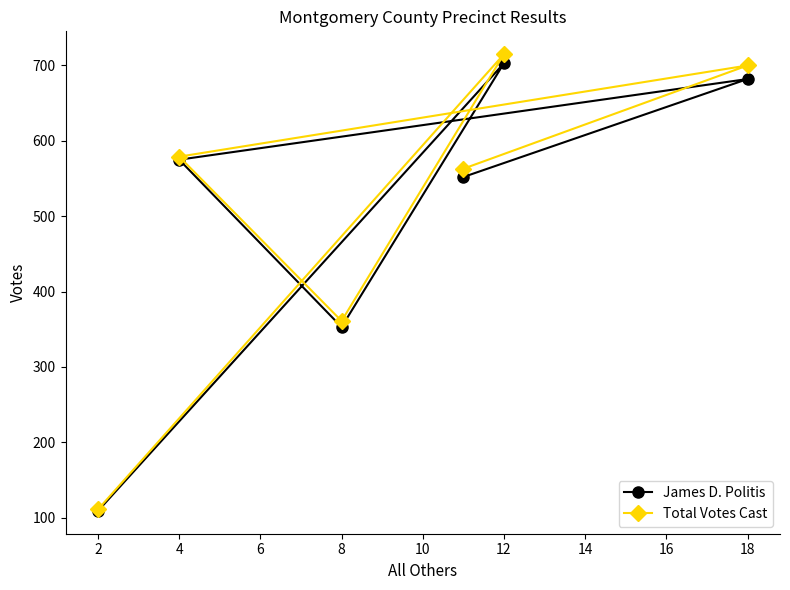

True or false: James D. Politis and Total Votes Cast intersect in this chart.

False